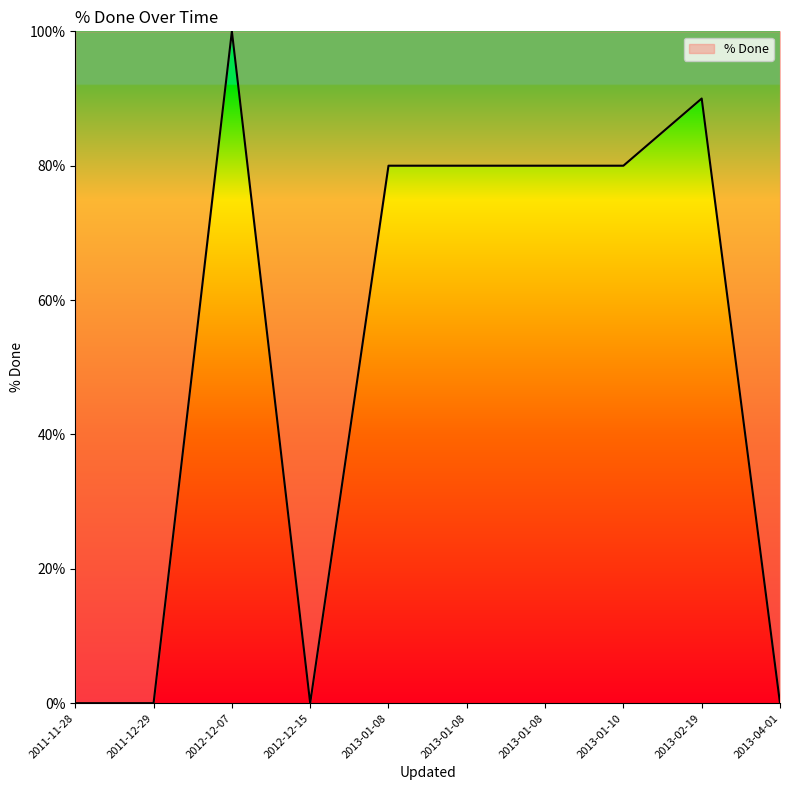

The value at 2012-12-15 is -31. True or false?

False